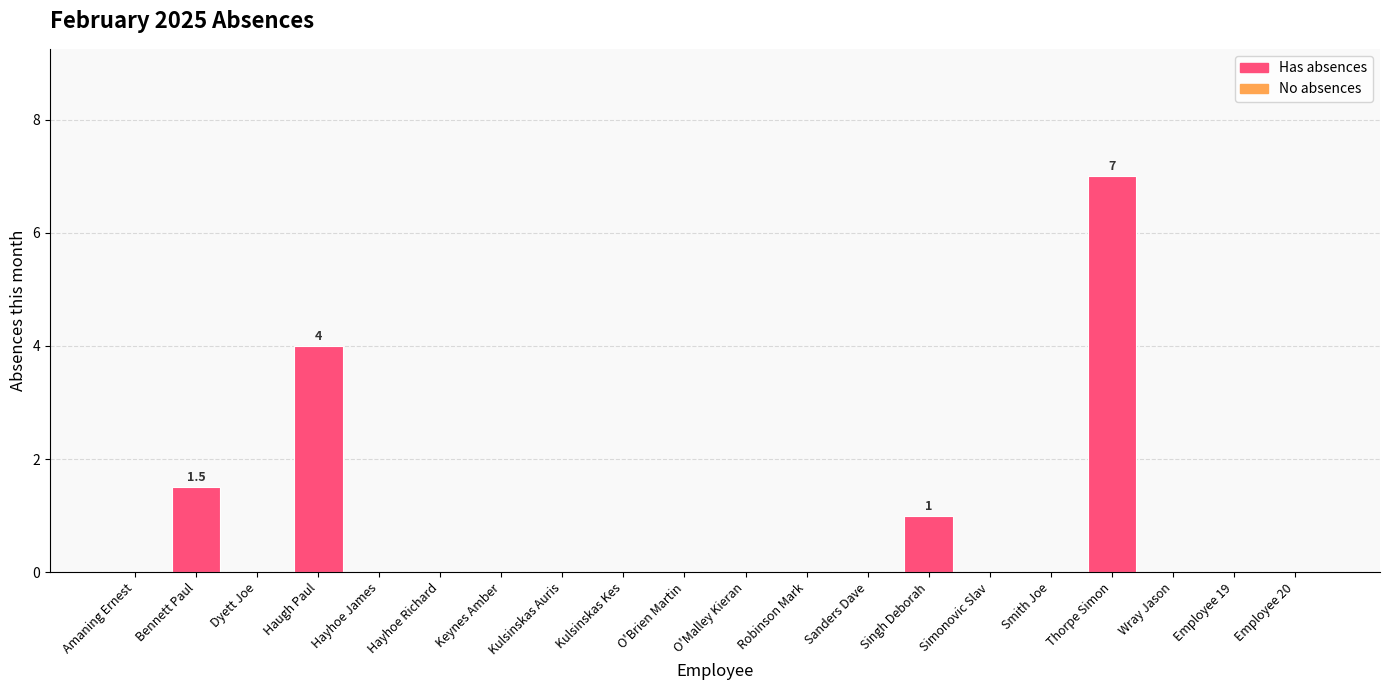

Reading left to right, what are all the values shown in this chart?

Amaning Ernest=0.0	Bennett Paul=1.5	Dyett Joe=0.0	Haugh Paul=4.0	Hayhoe James=0.0	Hayhoe Richard=0.0	Keynes Amber=0.0	Kulsinskas Auris=0.0	Kulsinskas Kes=0.0	O'Brien Martin=0.0	O'Malley Kieran=0.0	Robinson Mark=0.0	Sanders Dave=0.0	Singh Deborah=1.0	Simonovic Slav=0.0	Smith Joe=0.0	Thorpe Simon=7.0	Wray Jason=0.0	Employee 19=0.0	Employee 20=0.0